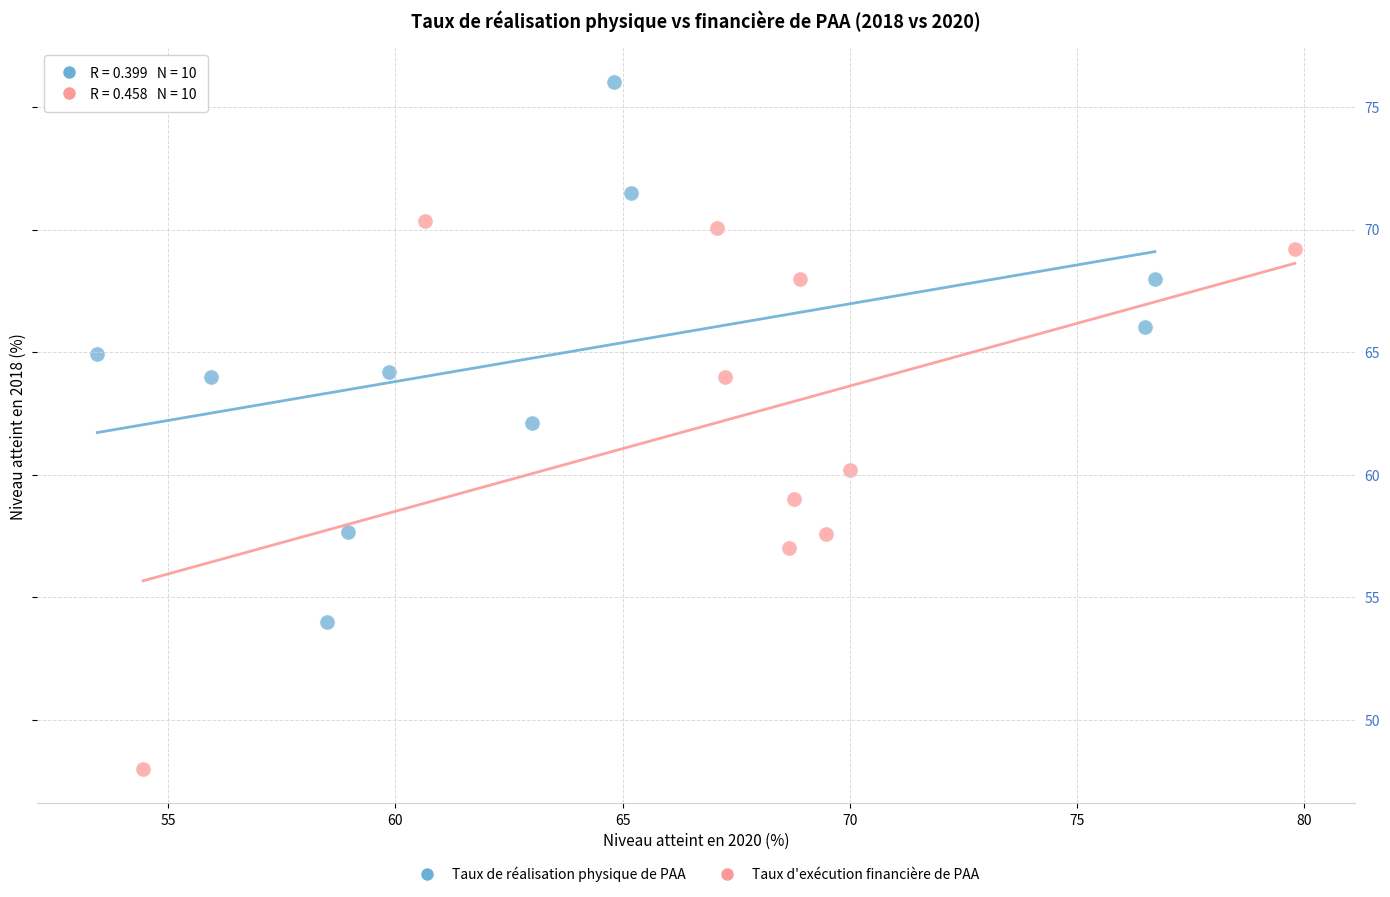

Which series reaches the maximum Y coordinate?

Taux de réalisation physique de PAA